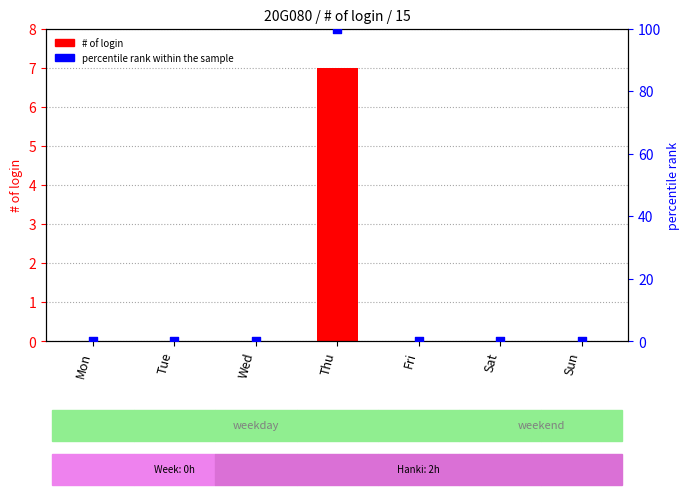

Which series has the largest total across all categories?

percentile rank within the sample